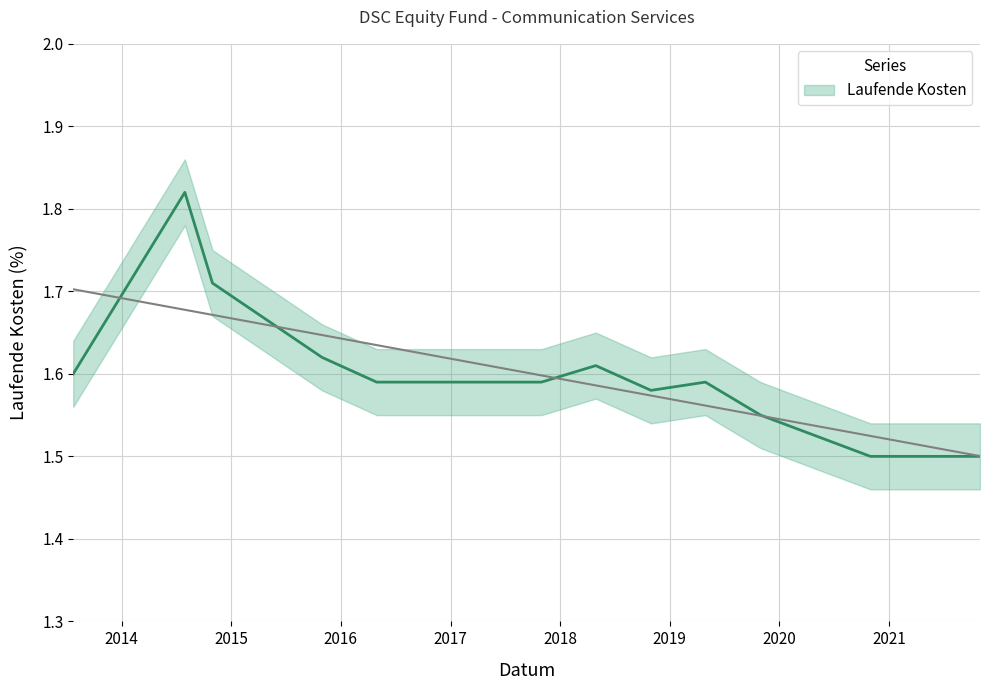

True or false: the data shows 1.6 at 2013-07-24.

True